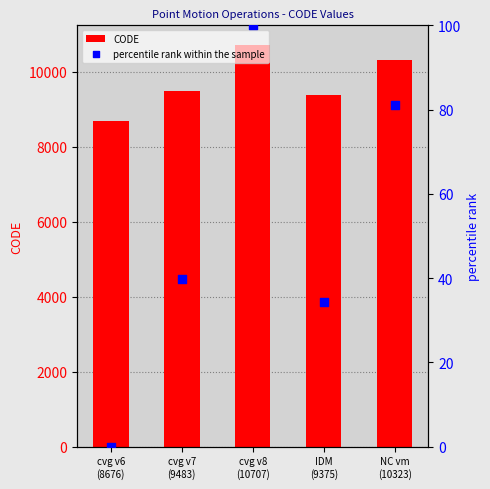

At which category is the sum across all series the highest?

cvg v8
(10707)